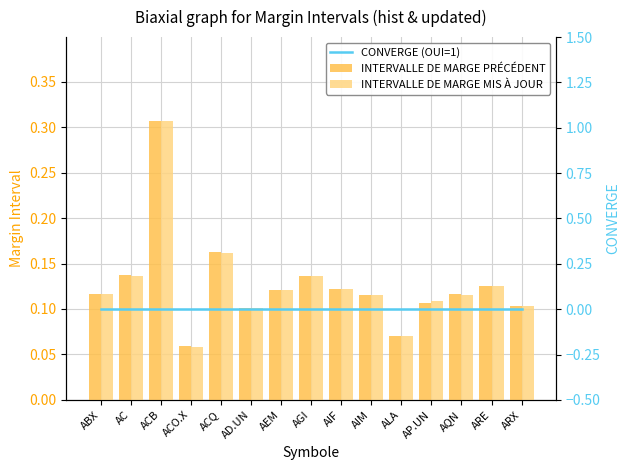

Which series changed the most between ACO.X and ACQ?

INTERVALLE DE MARGE PRÉCÉDENT